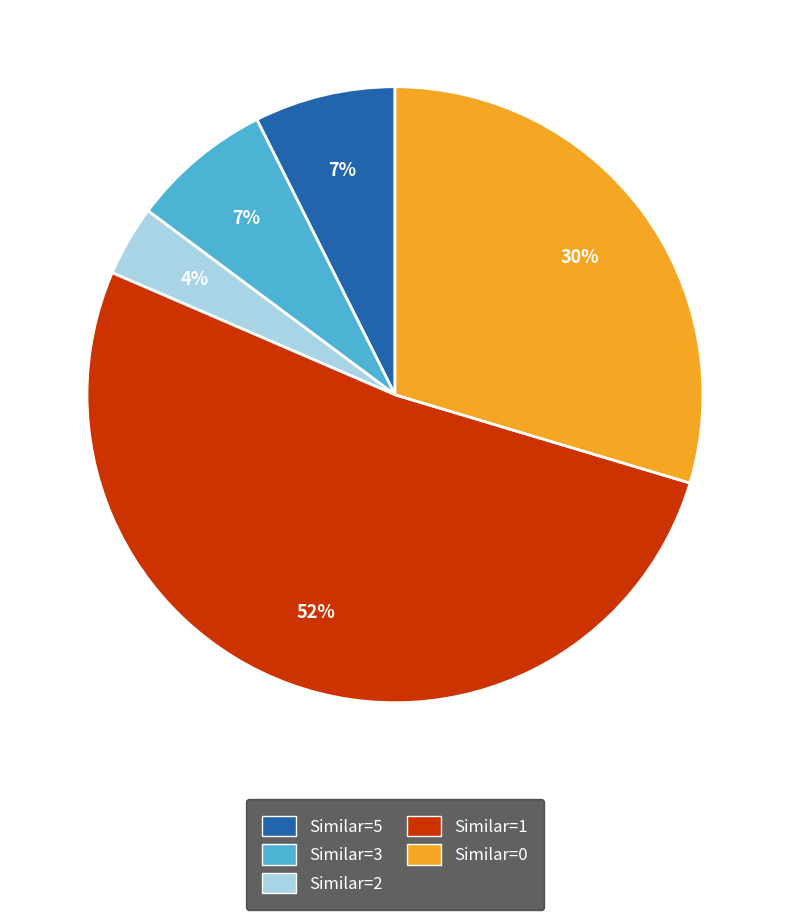

To the nearest percent, what is the difference between the largest and smallest slice percentages?

48%